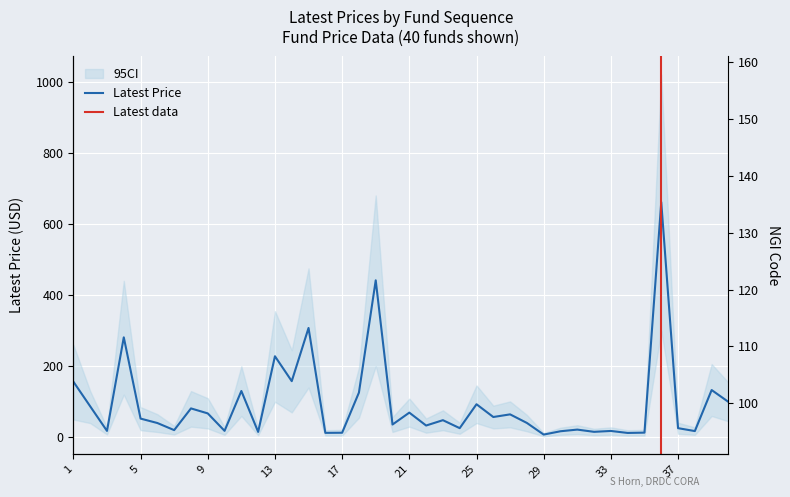

Rank the categories by value from highest to lowest.

36, 19, 15, 4, 13, 14, 1, 39, 11, 18, 40, 25, 2, 8, 21, 9, 27, 26, 5, 23, 28, 6, 20, 22, 24, 37, 31, 7, 10, 3, 33, 38, 30, 32, 12, 35, 17, 16, 34, 29